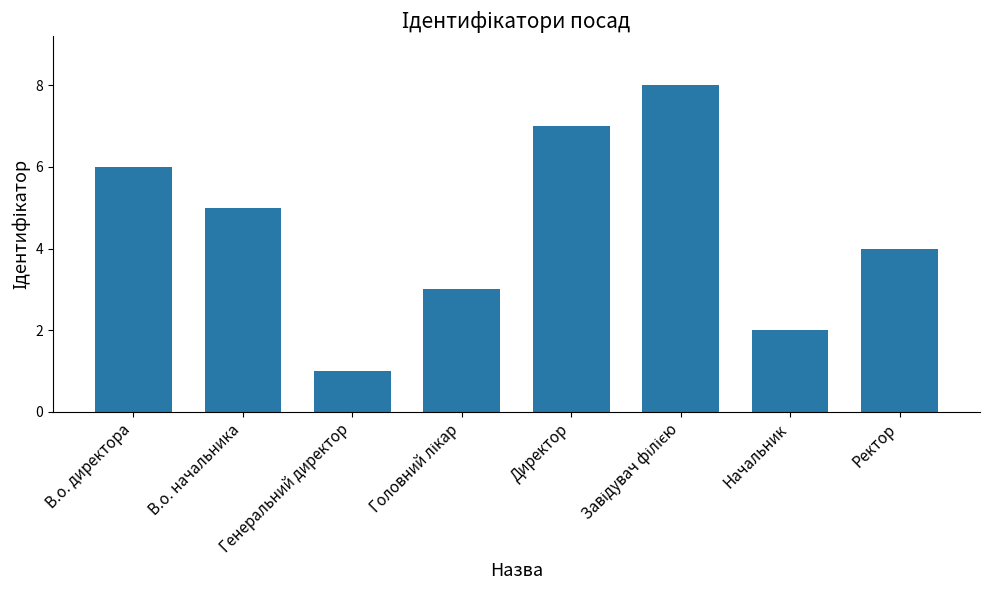

Does the chart contain stacked bars?

No